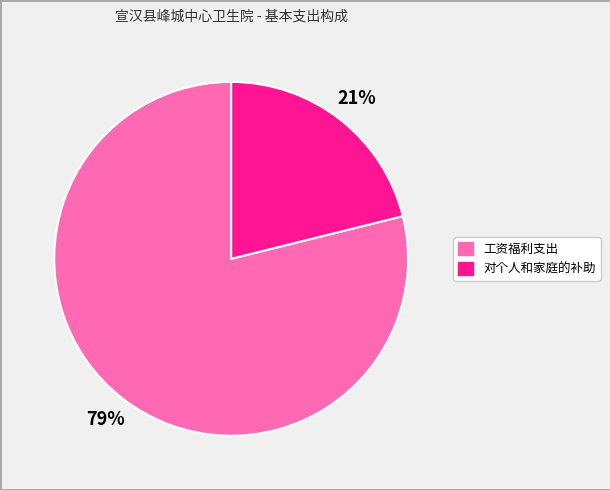

What is the majority slice?

工资福利支出